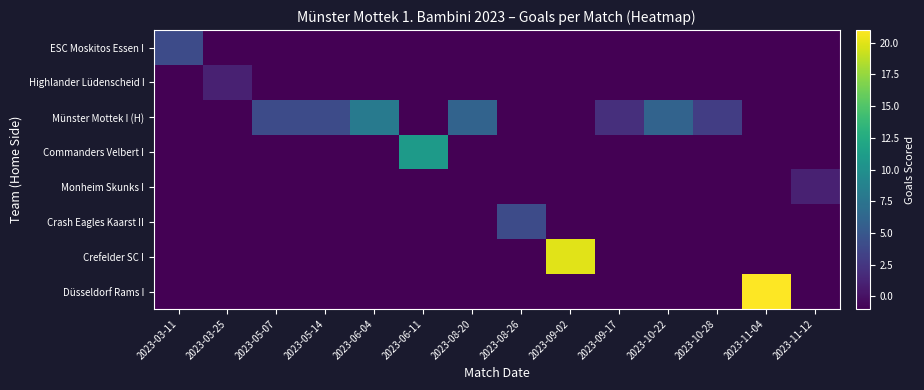

Which series changed the most between 2023-03-11 and 2023-10-28?

ESC Moskitos Essen I